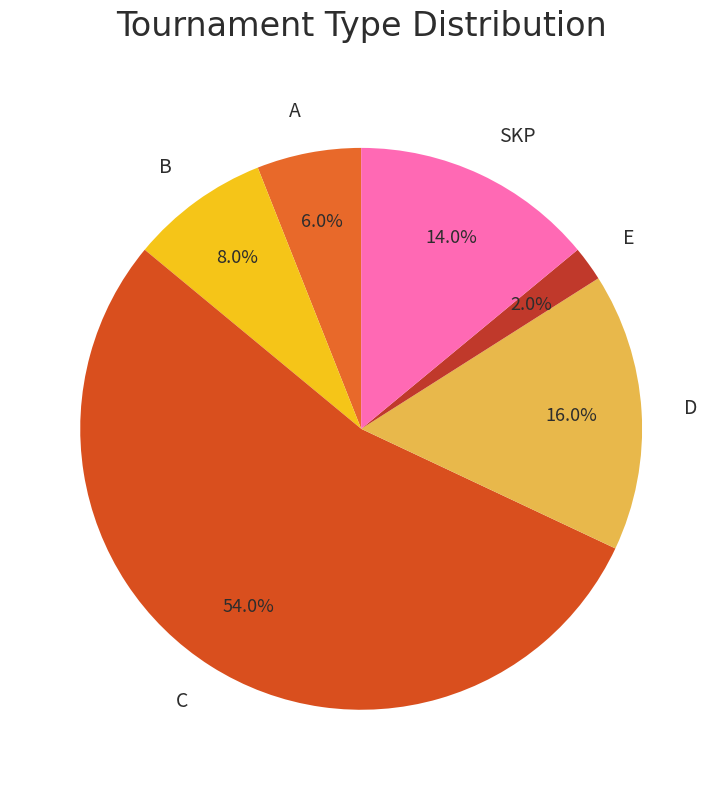

How many slices are in this pie chart?

6